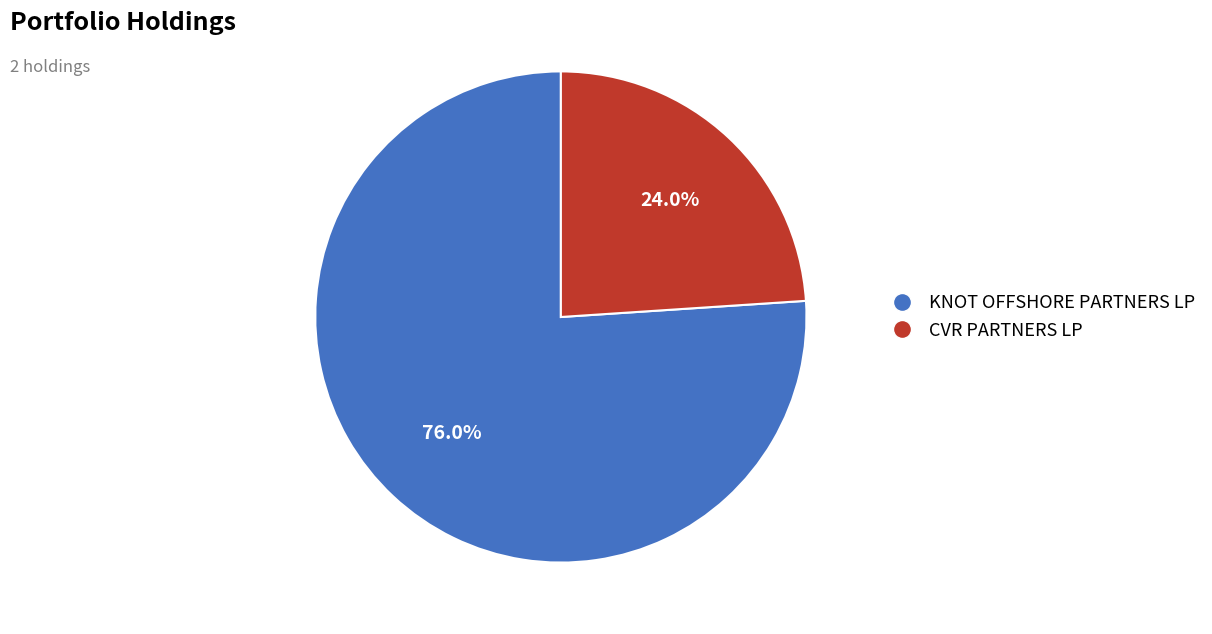

Which slice is the largest?

KNOT OFFSHORE PARTNERS LP